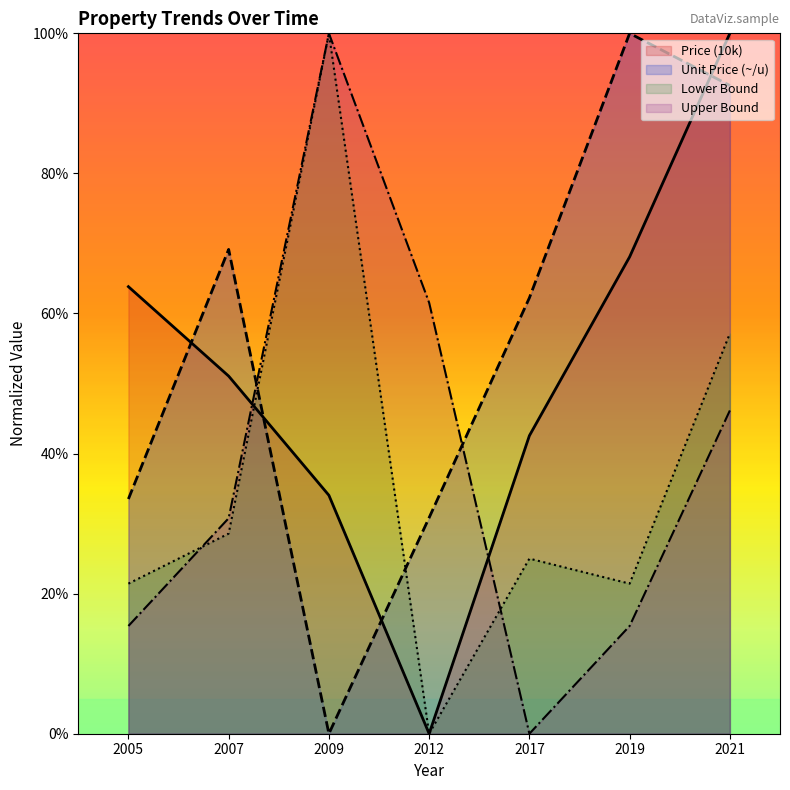

The Price (10k) series shows 107.4 at 2005. True or false?

False